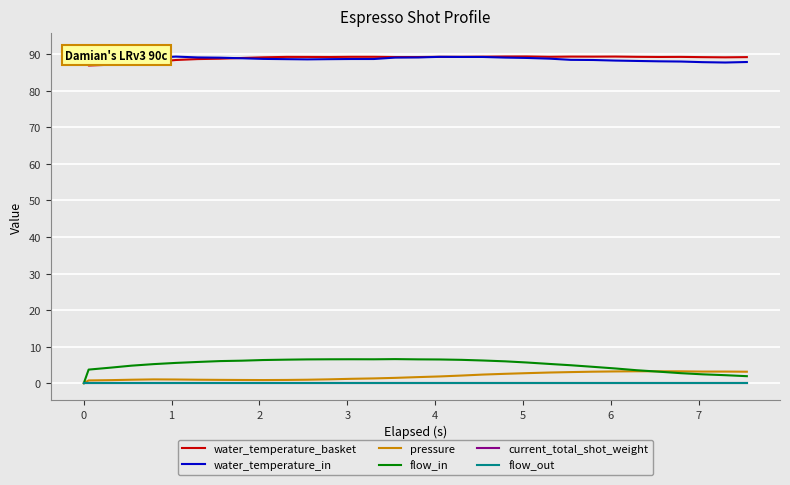

Reading right to left, transcribe all the data shown in this chart.

water_temperature_basket: 89.2	89.1	89.2	89.3	89.2	89.3	89.3	89.3	89.3	89.3	89.4	89.4	89.3	89.3	89.3	89.2	89.2	89.3	89.3	89.2	89.2	89.3	89.1	89.0	88.8	88.7	88.4	87.8	87.3	87.1	86.9	90.0
water_temperature_in: 87.9	87.7	87.8	88.0	88.0	88.2	88.2	88.4	88.5	88.8	89.0	89.1	89.2	89.2	89.3	89.1	89.1	88.7	88.7	88.6	88.6	88.6	88.7	88.9	89.0	89.1	89.3	89.0	88.5	89.2	91.2	90.0
pressure: 3.1	3.2	3.2	3.2	3.3	3.3	3.2	3.1	3.0	2.9	2.8	2.6	2.4	2.1	1.9	1.7	1.5	1.3	1.2	1.1	0.9	0.9	0.9	0.9	0.9	0.9	1.0	1.0	0.9	0.8	0.8	0.0
flow_in: 1.9	2.2	2.4	2.7	3.1	3.5	4.0	4.5	4.9	5.3	5.7	6.0	6.2	6.4	6.5	6.5	6.6	6.5	6.5	6.5	6.5	6.4	6.3	6.2	6.0	5.8	5.5	5.2	4.8	4.3	3.7	0.0
current_total_shot_weight: 0.0	0.0	0.0	0.0	0.0	0.0	0.0	0.0	0.0	0.0	0.0	0.0	0.0	0.0	0.0	0.0	0.0	0.0	0.0	0.0	0.0	0.0	0.0	0.0	0.0	0.0	0.0	0.0	0.0	0.0	0.0	0.0
flow_out: 0.0	0.0	0.0	0.0	0.0	0.0	0.0	0.0	0.0	0.0	0.0	0.0	0.0	0.0	0.0	0.0	0.0	0.0	0.0	0.0	0.0	0.0	0.0	0.0	0.0	0.0	0.0	0.0	0.0	0.0	0.0	0.0